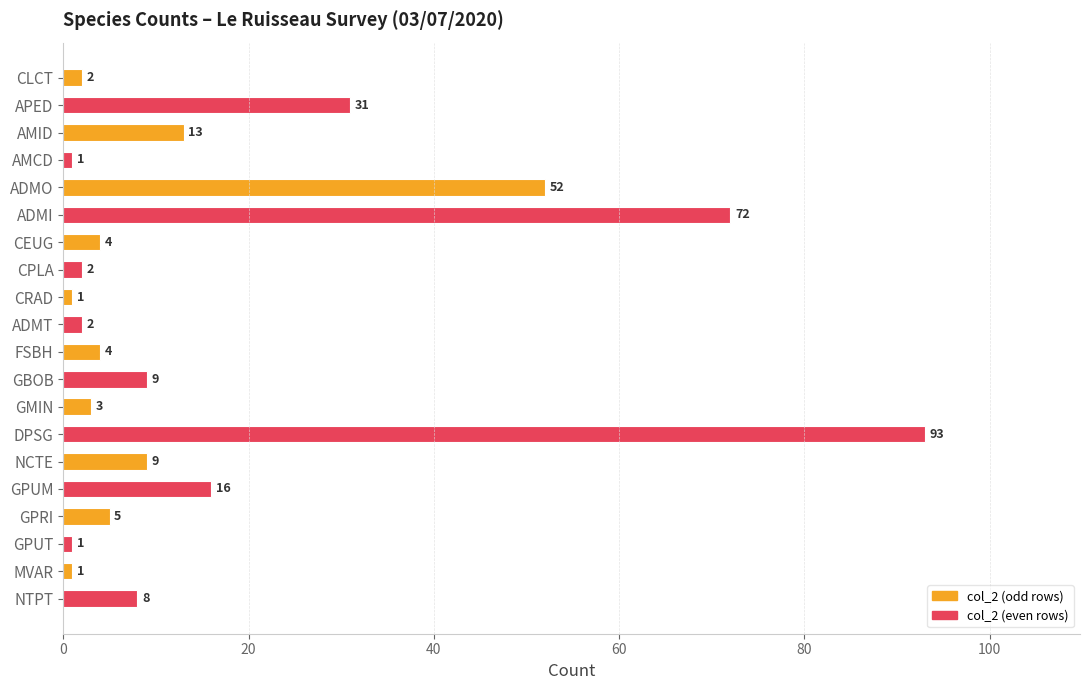

What is the average value?

16